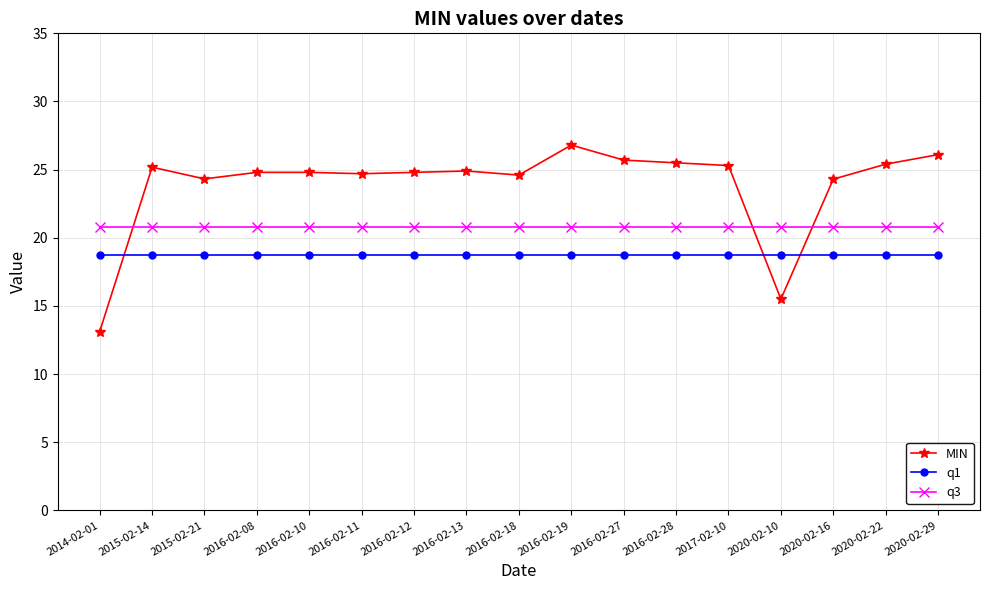

List the series in order of their peak value, lowest first.

q1, q3, MIN